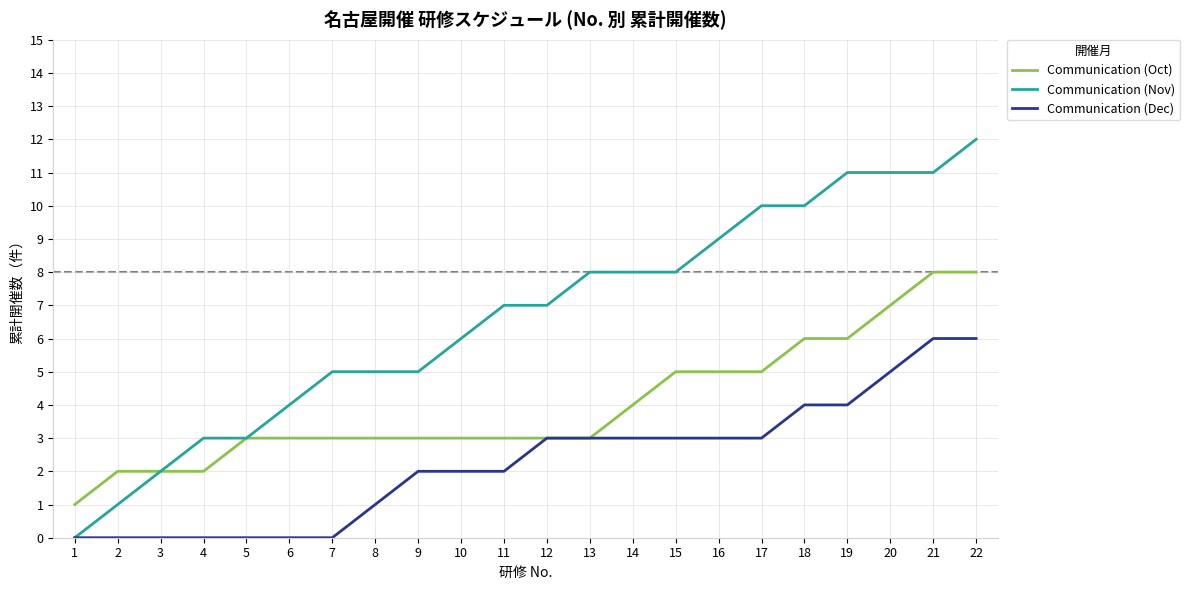

At which label does Communication (Nov) reach its peak?

22